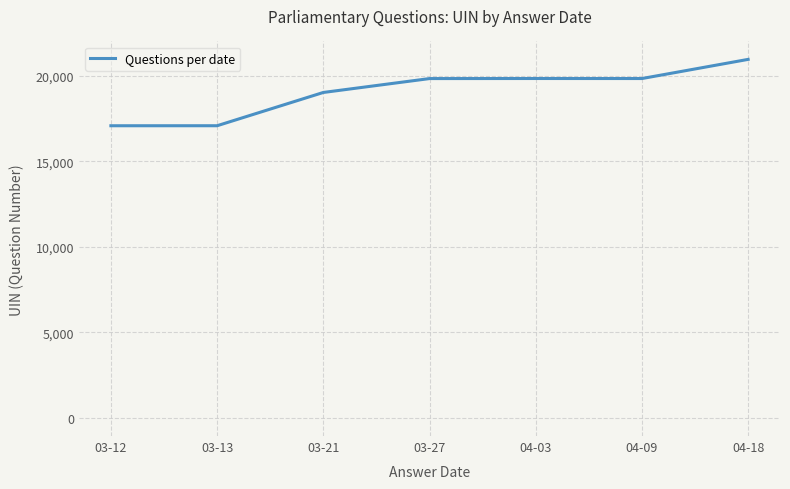

True or false: there are more than 0 points higher than both neighbors.

True